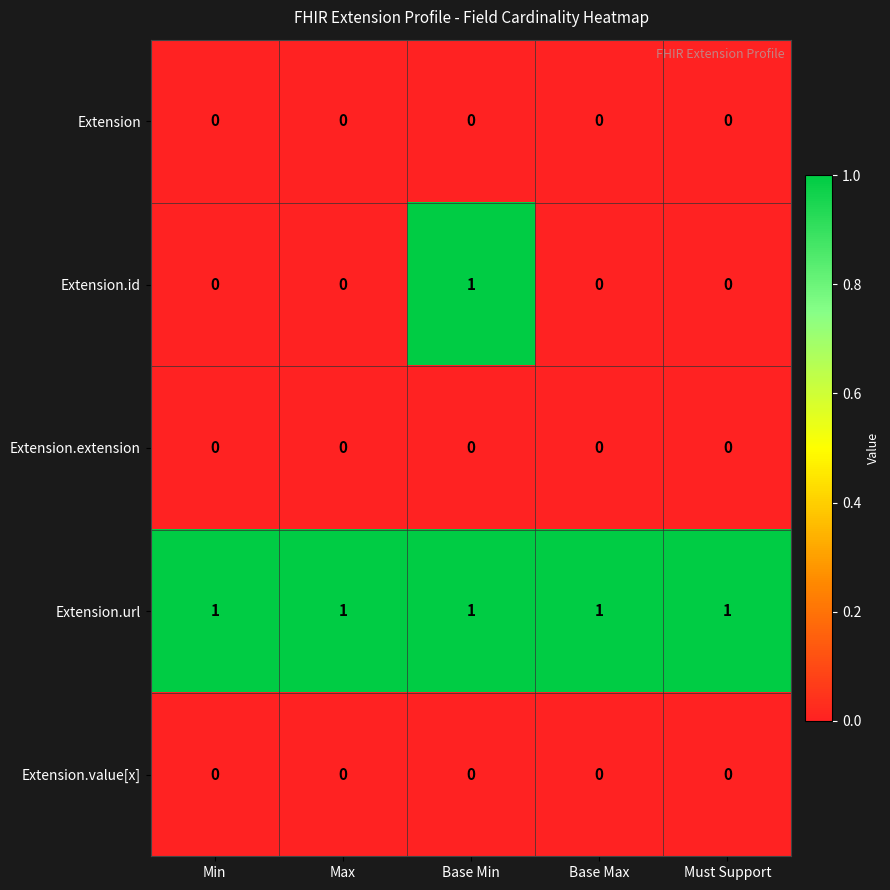

Is it true that Extension.url equals 1 at Min?

True